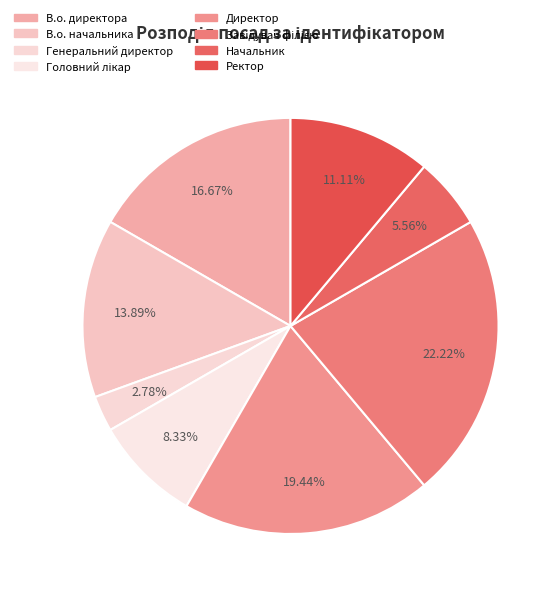

How many slices are in this pie chart?

8